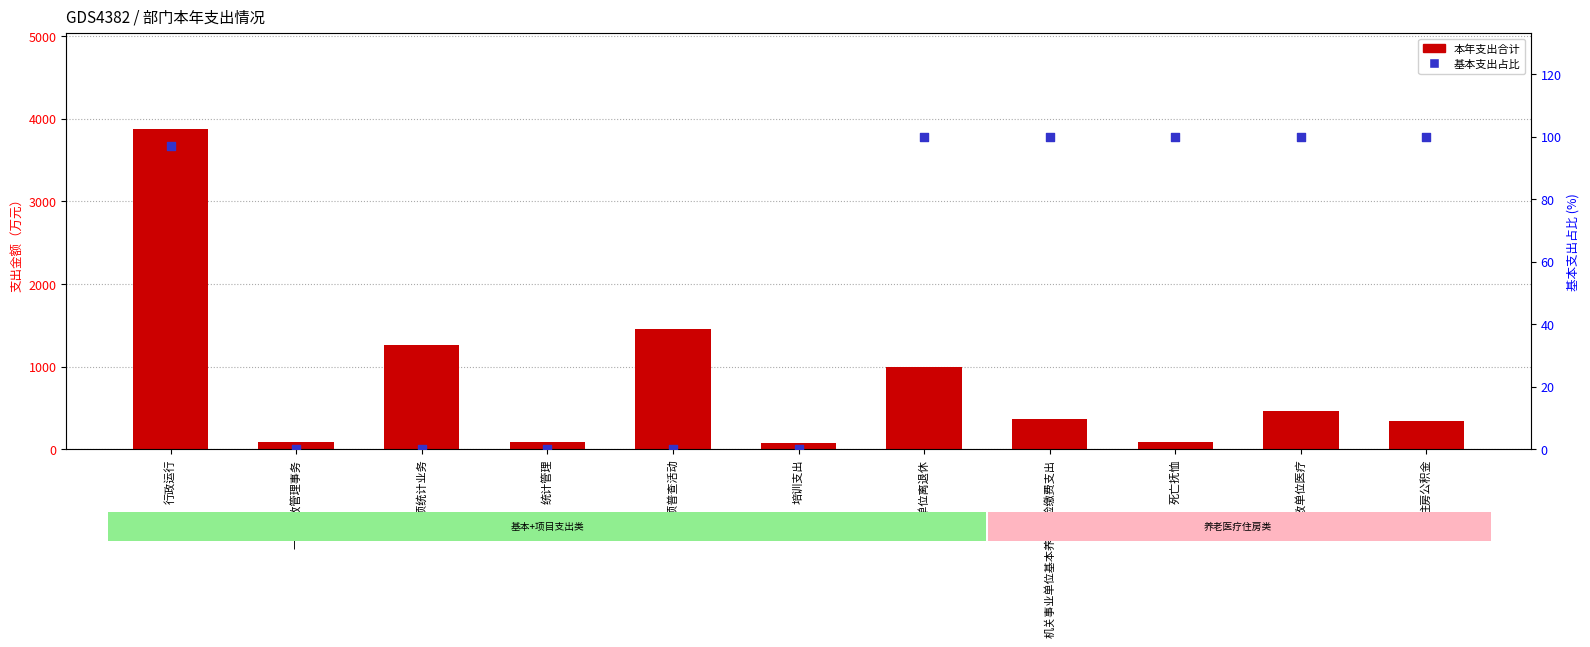

Which series reaches the maximum Y coordinate?

本年支出合计